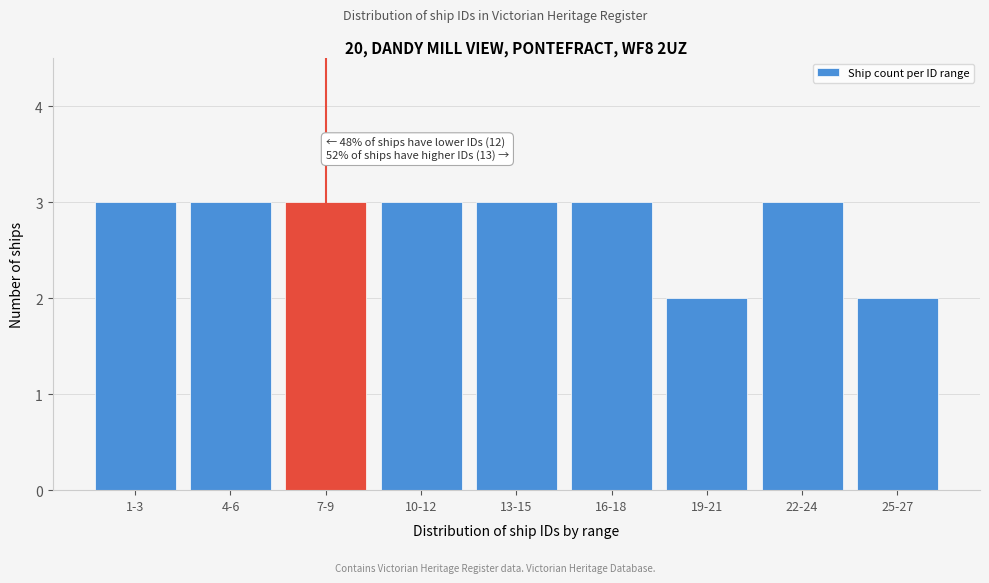

Reading left to right, what are all the values shown in this chart?

3	3	3	3	3	3	2	3	2